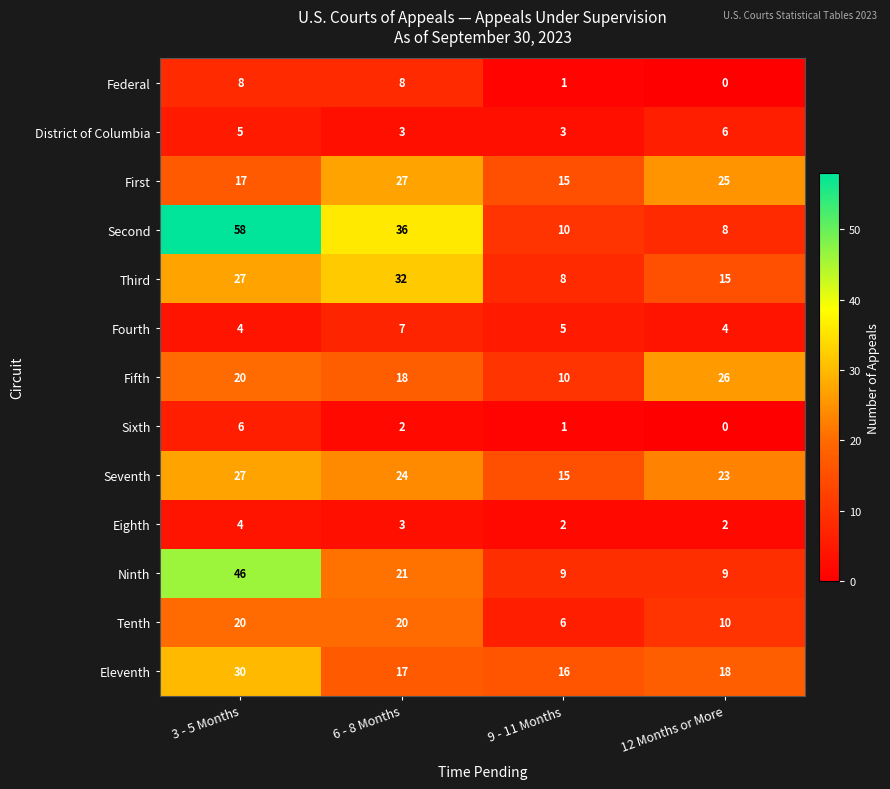

Which series has the largest range (max minus min)?

Second